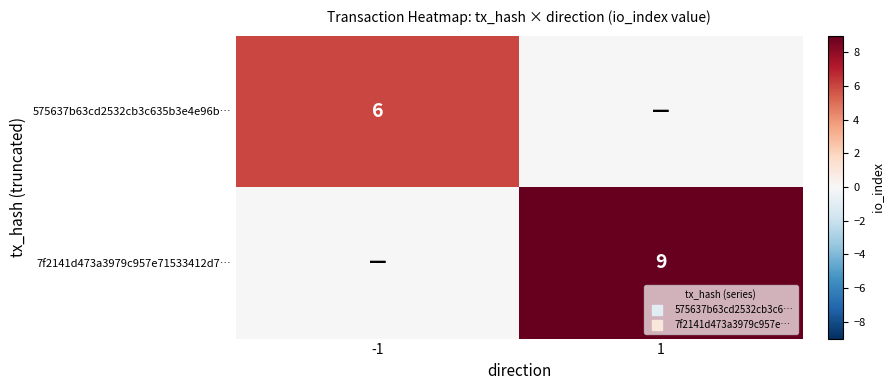

True or false: 7f2141d473a3979c957e71533412d7… has a value of 13 at 1.

False